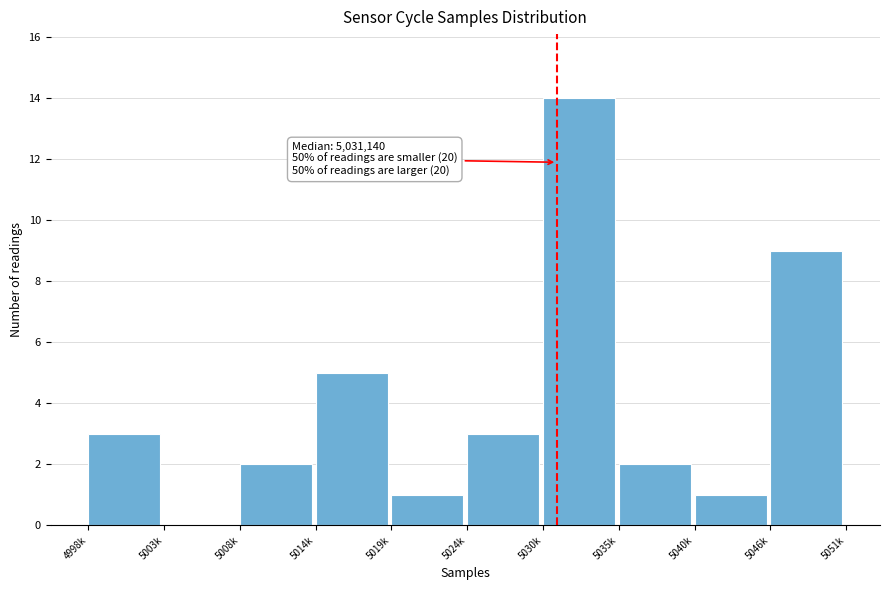

Reading left to right, list all the values displayed in this chart.

4998k=3	5003k=0	5008k=2	5014k=5	5019k=1	5024k=3	5030k=14	5035k=2	5040k=1	5046k=9